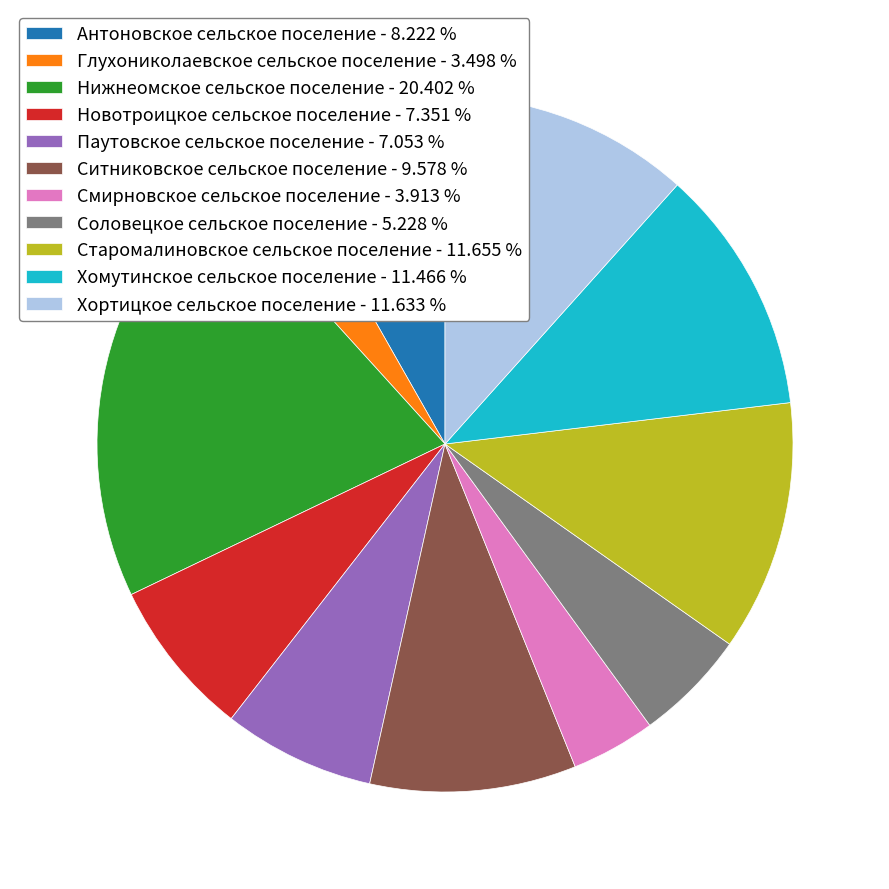

Which has a higher value, Ситниковское сельское поселение or Новотроицкое сельское поселение?

Ситниковское сельское поселение